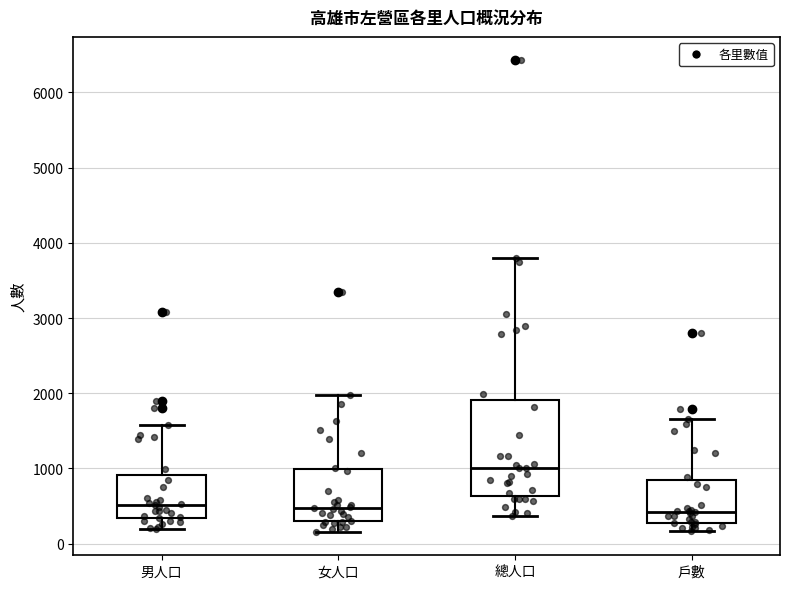

Comparing the boxes themselves (not the whiskers), which one is the tallest?

總人口